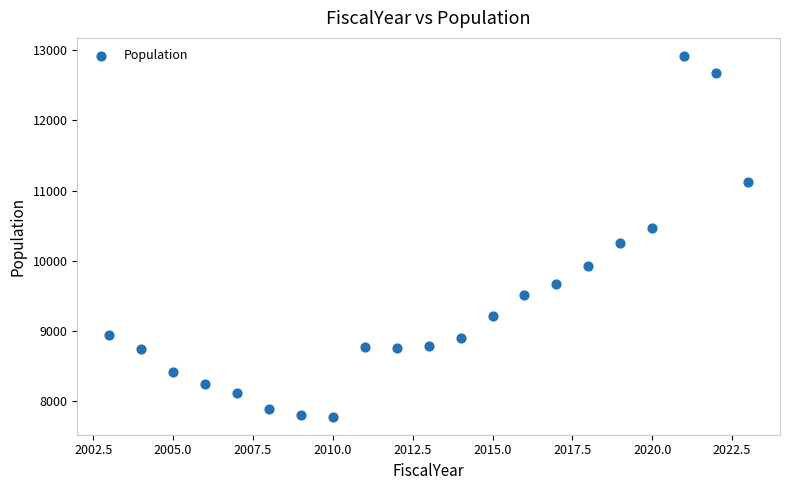

What is the range of Y values (max minus min)?

5134